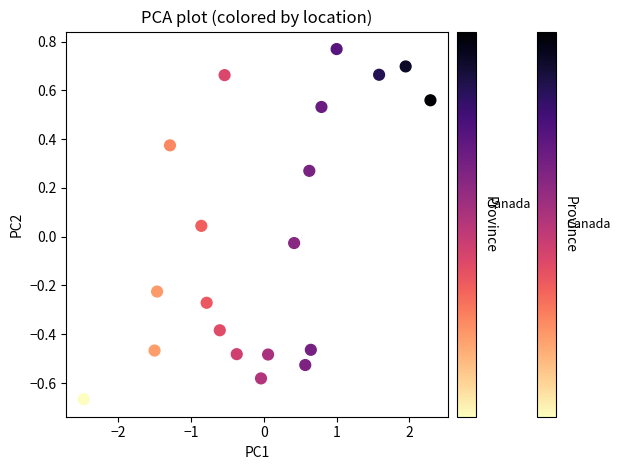

What is the range of Y values (max minus min)?

1.4